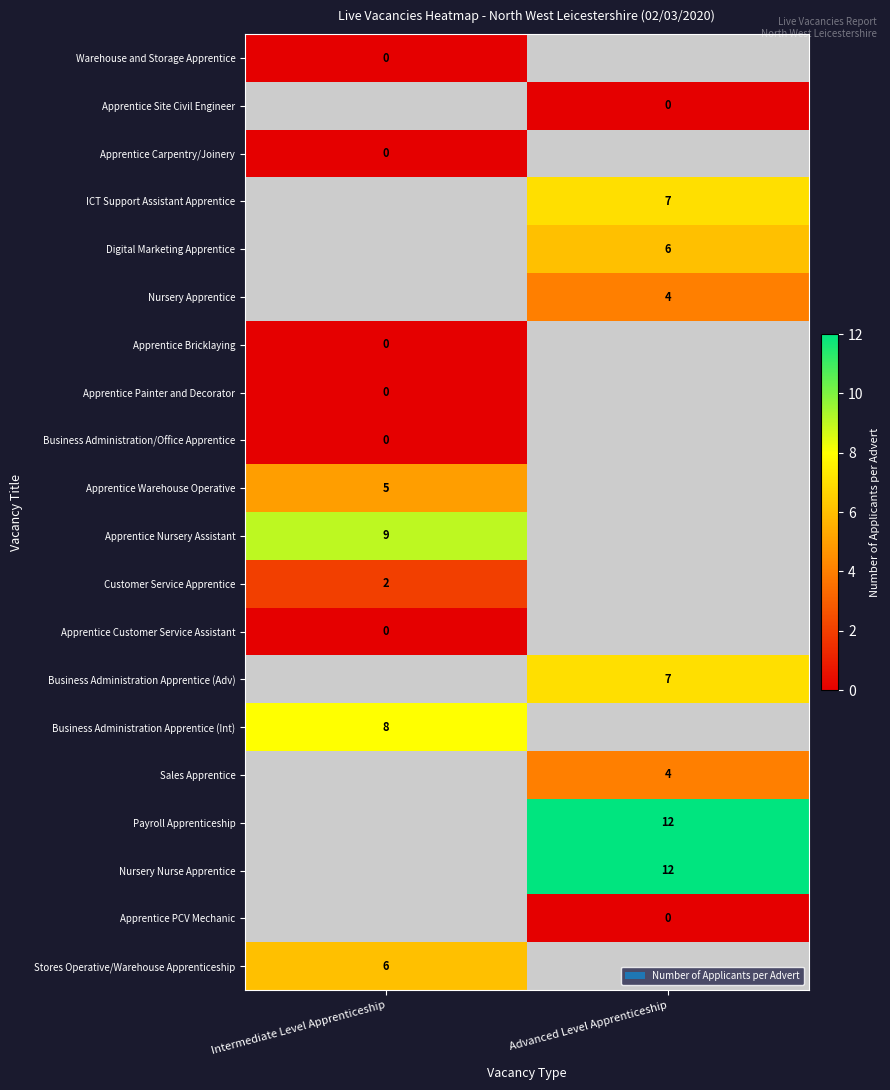

Between Advanced Level Apprenticeship and Intermediate Level Apprenticeship, which is larger?

Intermediate Level Apprenticeship